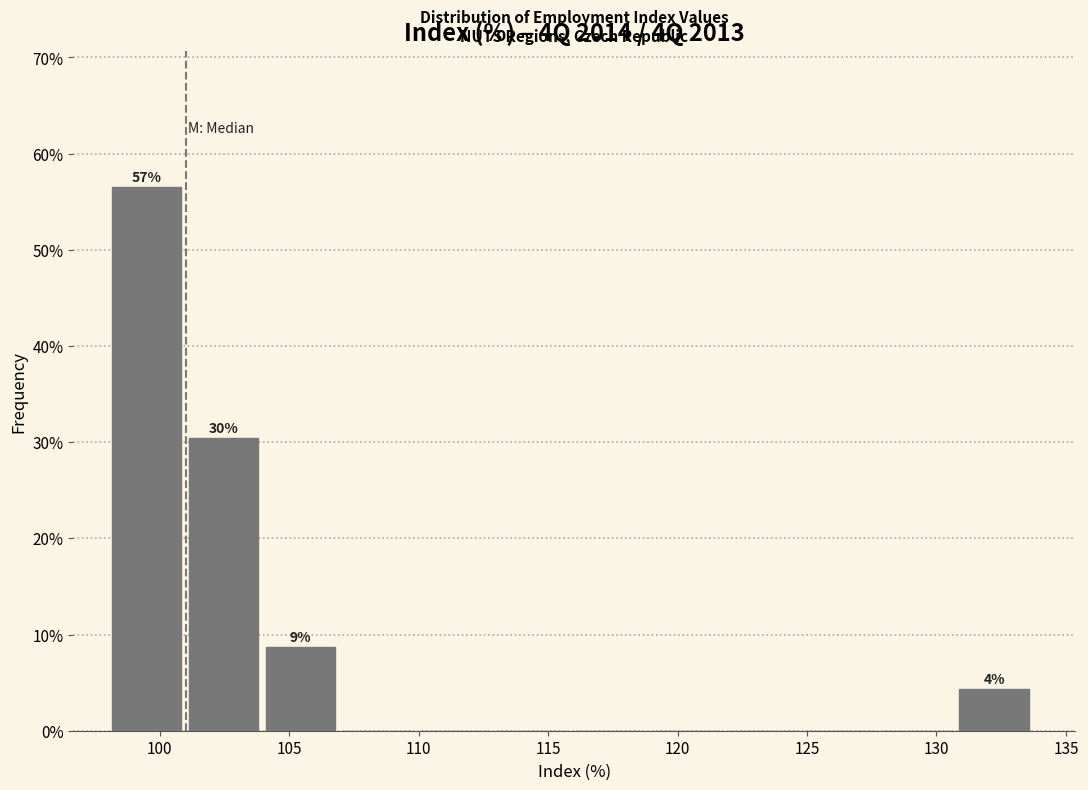

Over which range of the x-axis is the bar tallest?

98 to 101